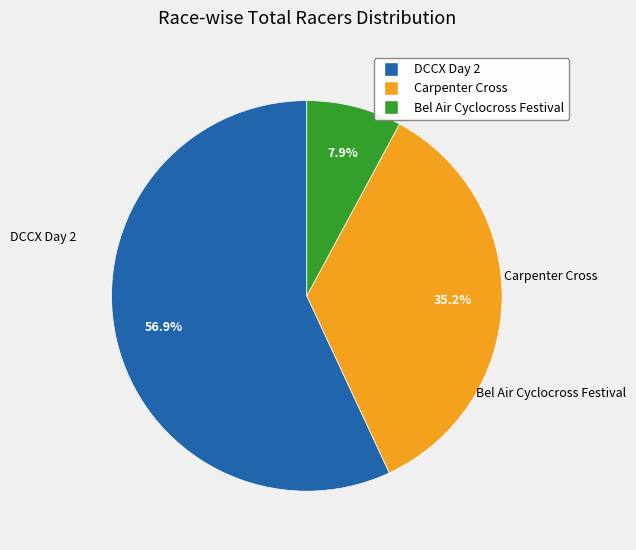

What is the ratio of the value at DCCX Day 2 to the value at Carpenter Cross?

1.6